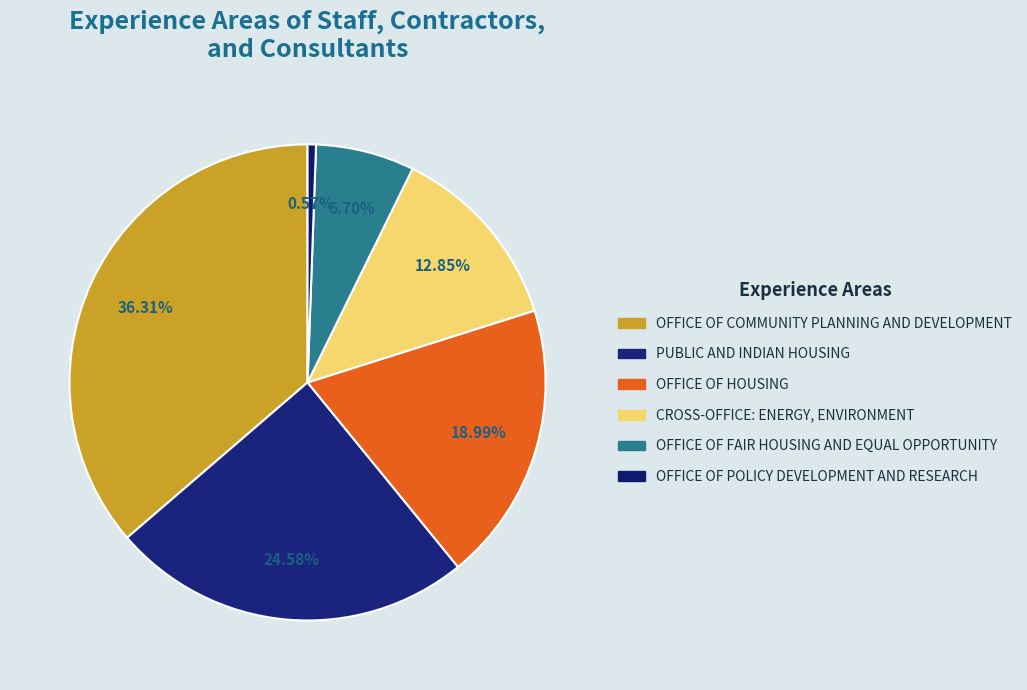

To the nearest percent, what is the combined percentage of OFFICE OF COMMUNITY PLANNING AND DEVELOPMENT and OFFICE OF POLICY DEVELOPMENT AND RESEARCH?

37%